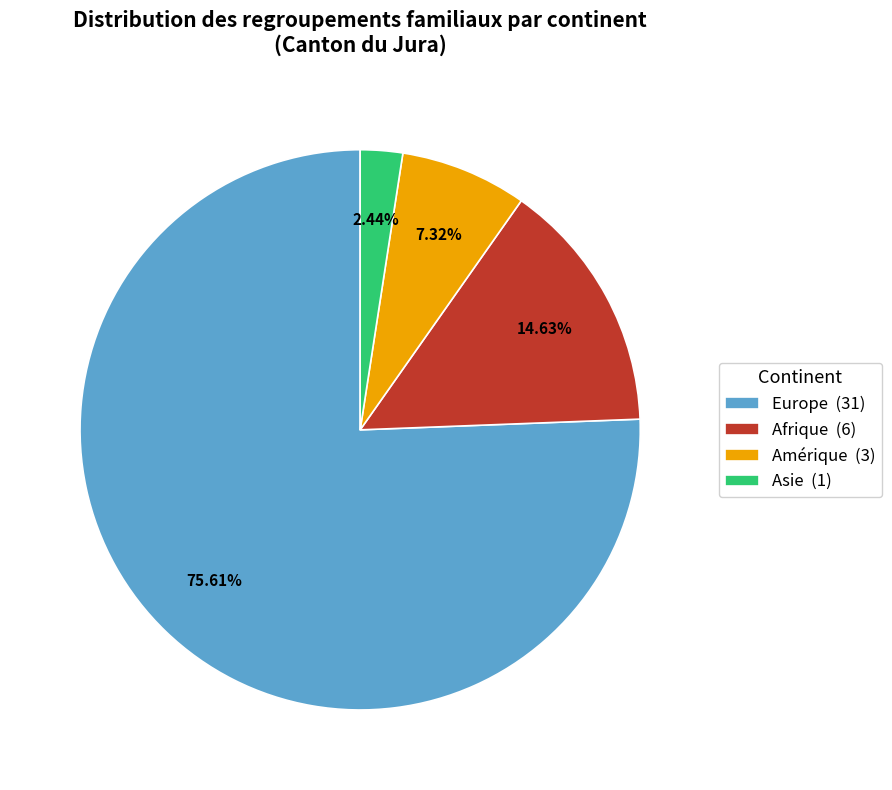

How many segments does this pie chart have?

4